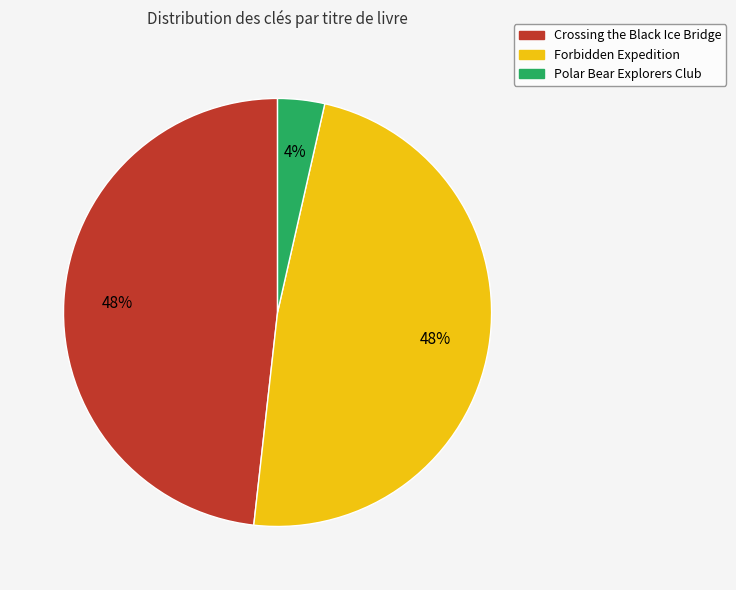

To the nearest percent, what is the average slice percentage?

33%